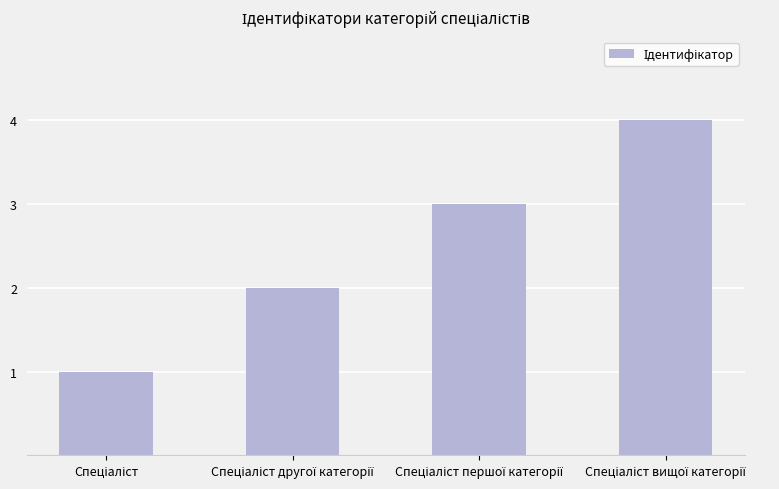

What is the greatest value displayed?

4